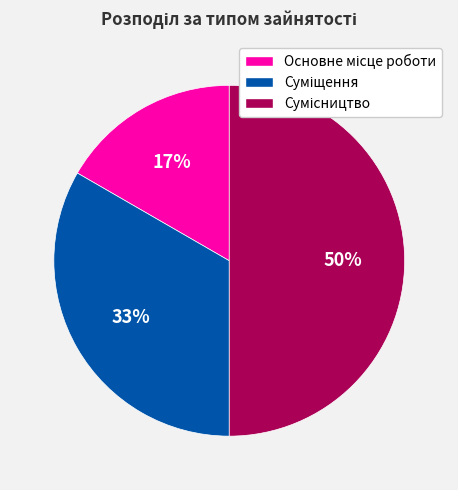

To the nearest percent, what is the average slice percentage?

33%